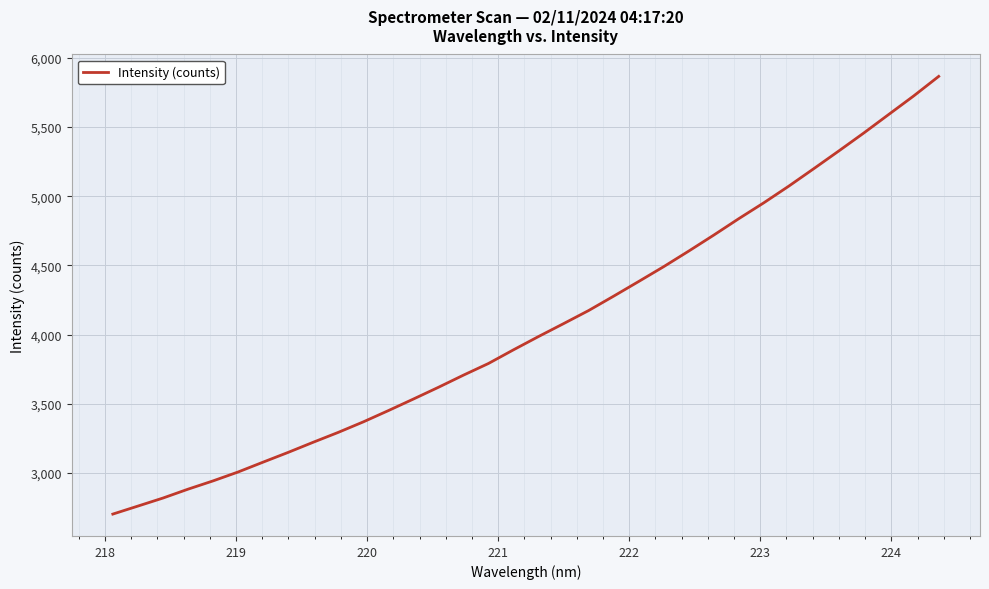

What is the maximum value shown in the chart?

5866.2